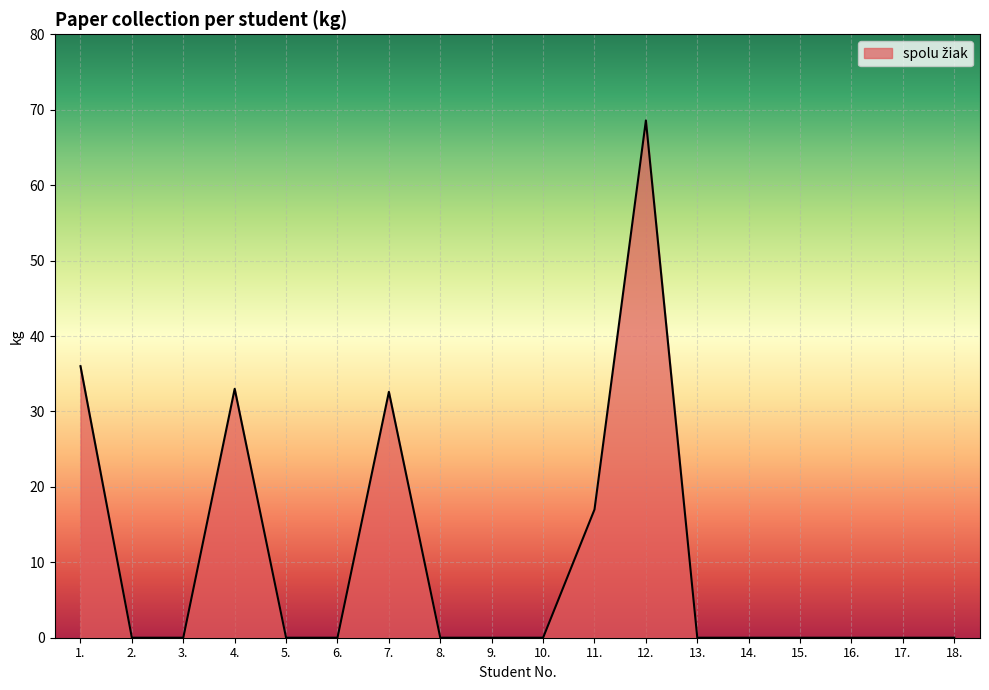

What position from the right is 12.?

7